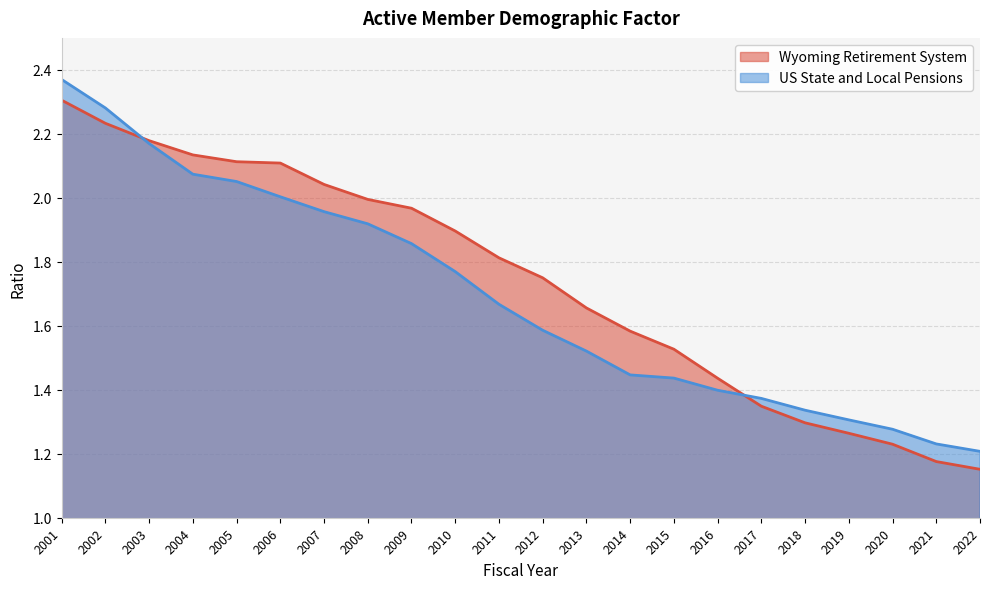

Where is Wyoming Retirement System nearest to the value 1?

2022